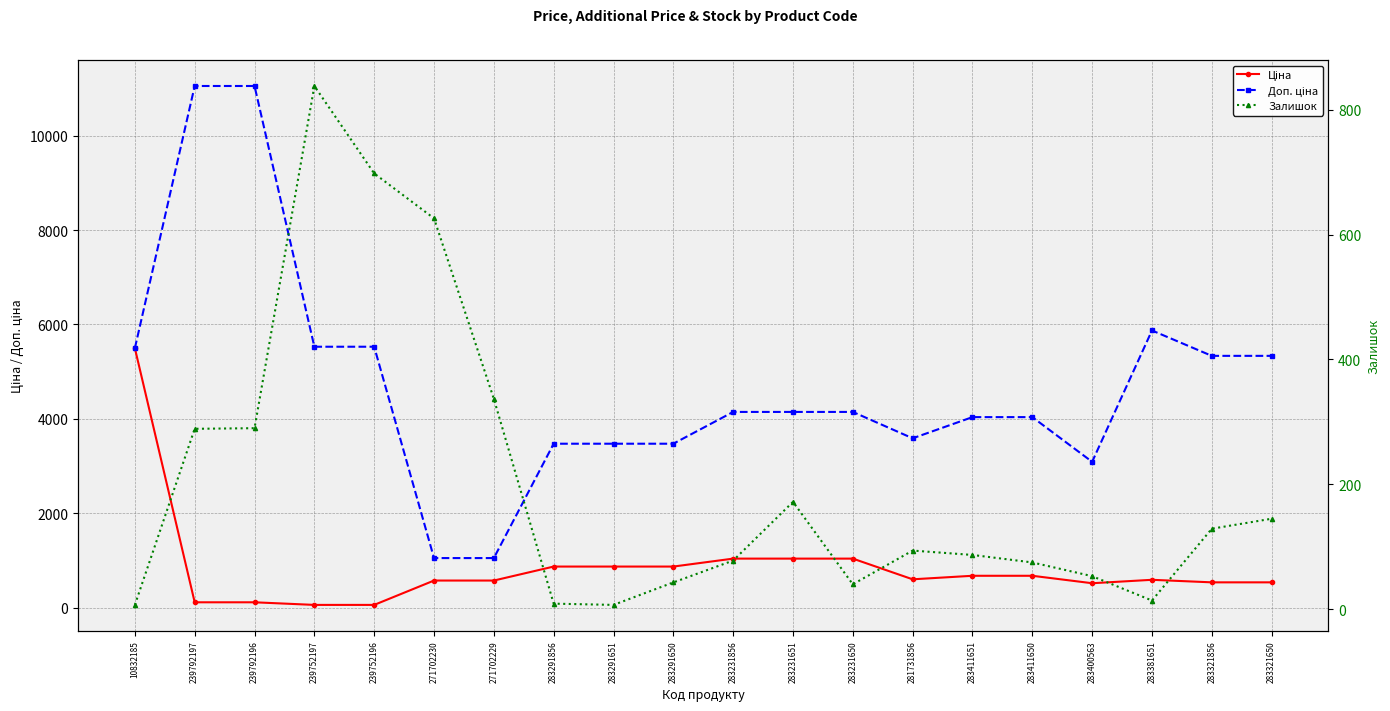

The Залишок series shows 247.8 at 283321650. True or false?

False